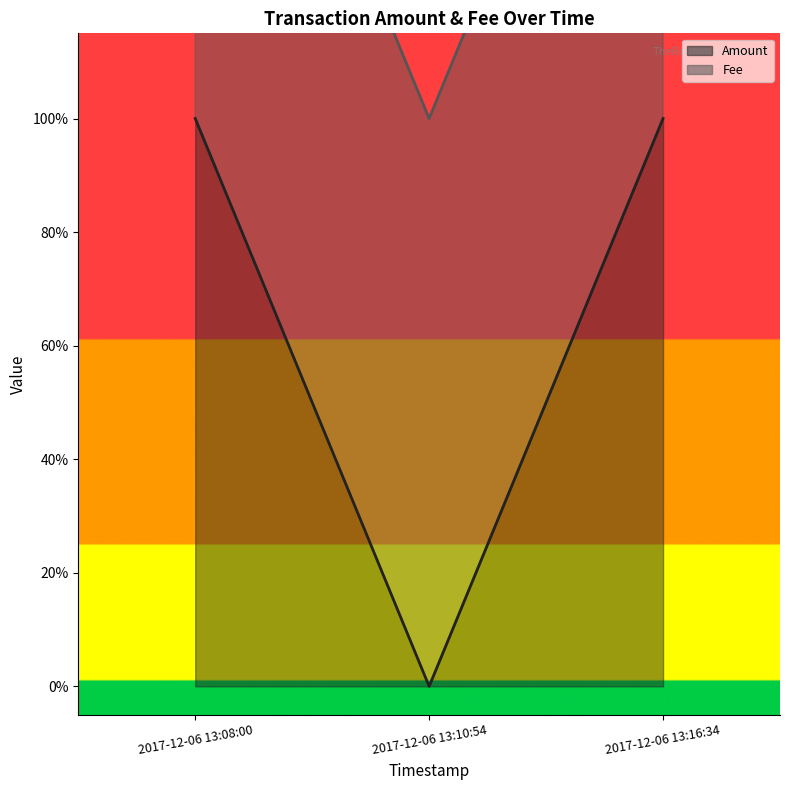

Rank the categories by value from highest to lowest.

2017-12-06 13:08:00, 2017-12-06 13:16:34, 2017-12-06 13:10:54